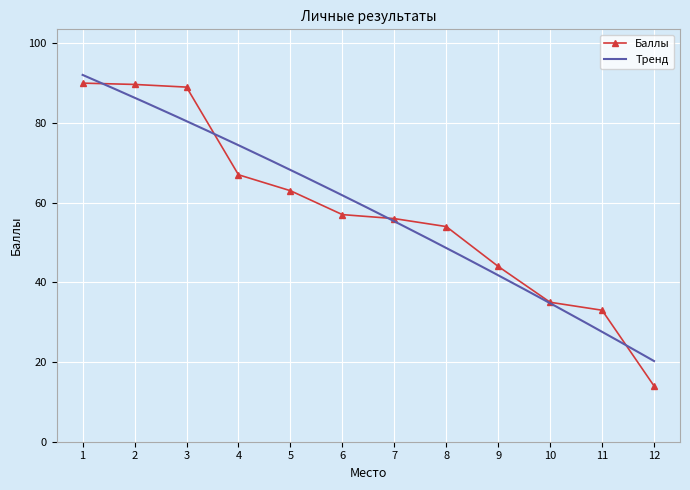

True or false: Баллы has a value of 49.1 at 11.

False